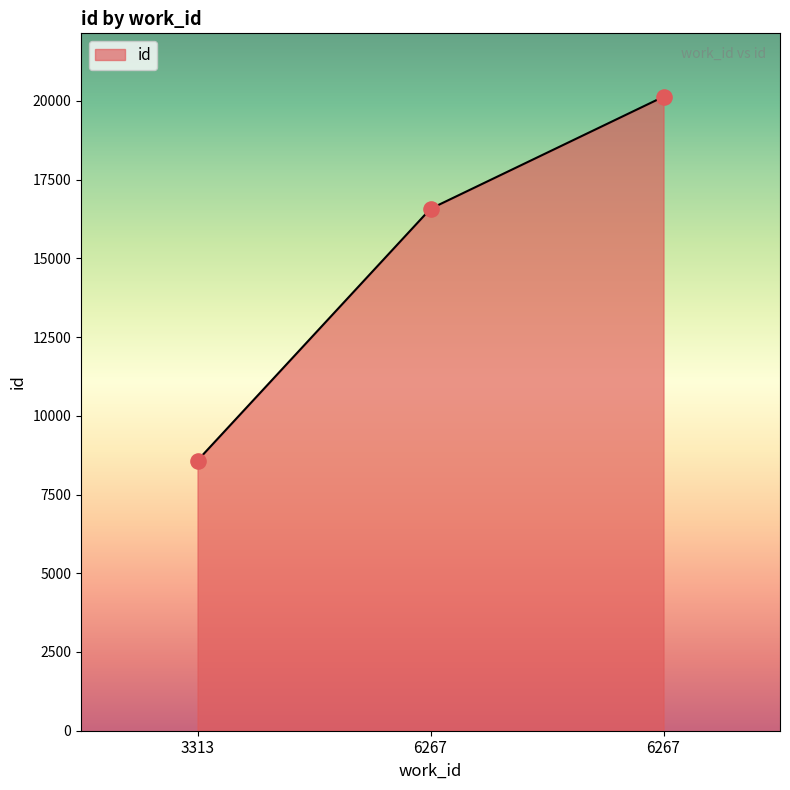

Which has a higher value, 6267 or 3313?

6267